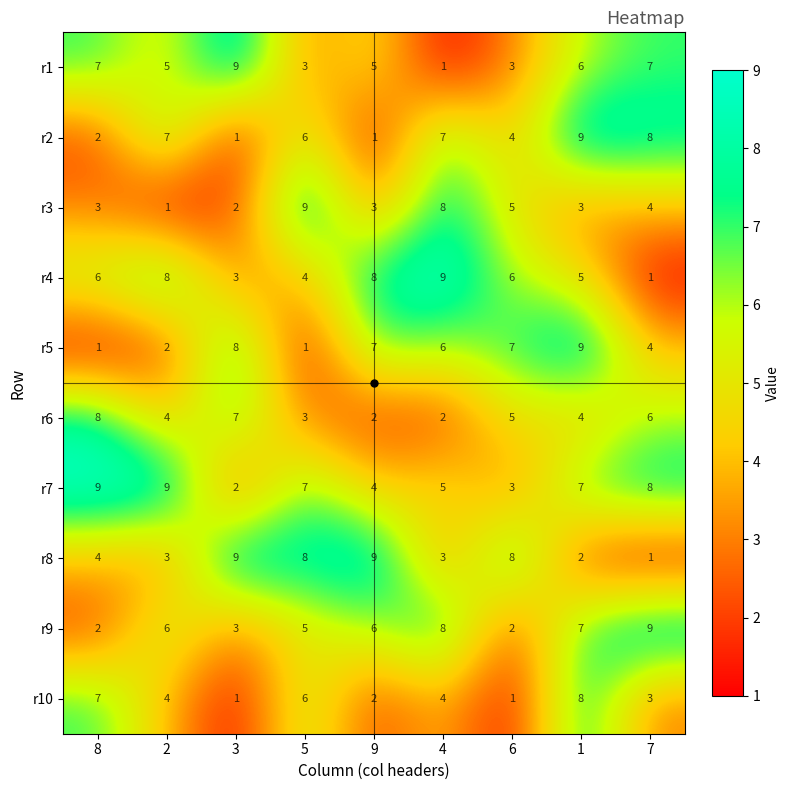

What is the spread (max minus min) of values at 4?

8